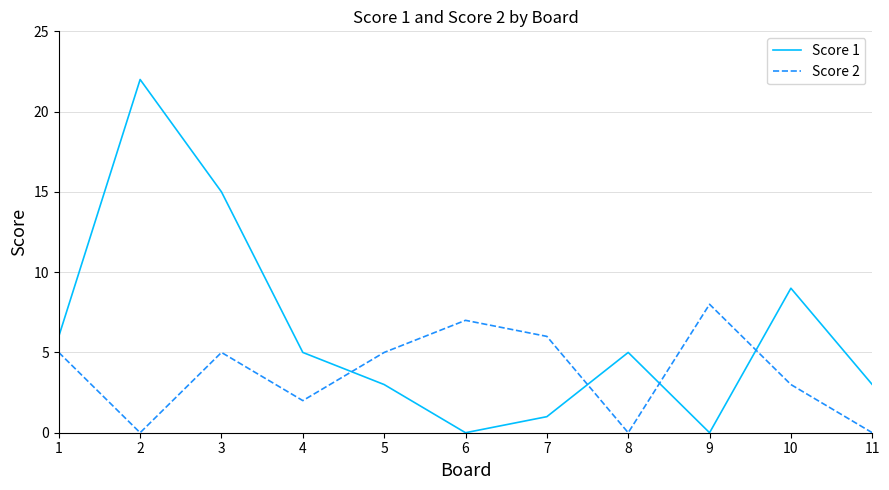

How many interior local valleys does the Score 2 series have?

3